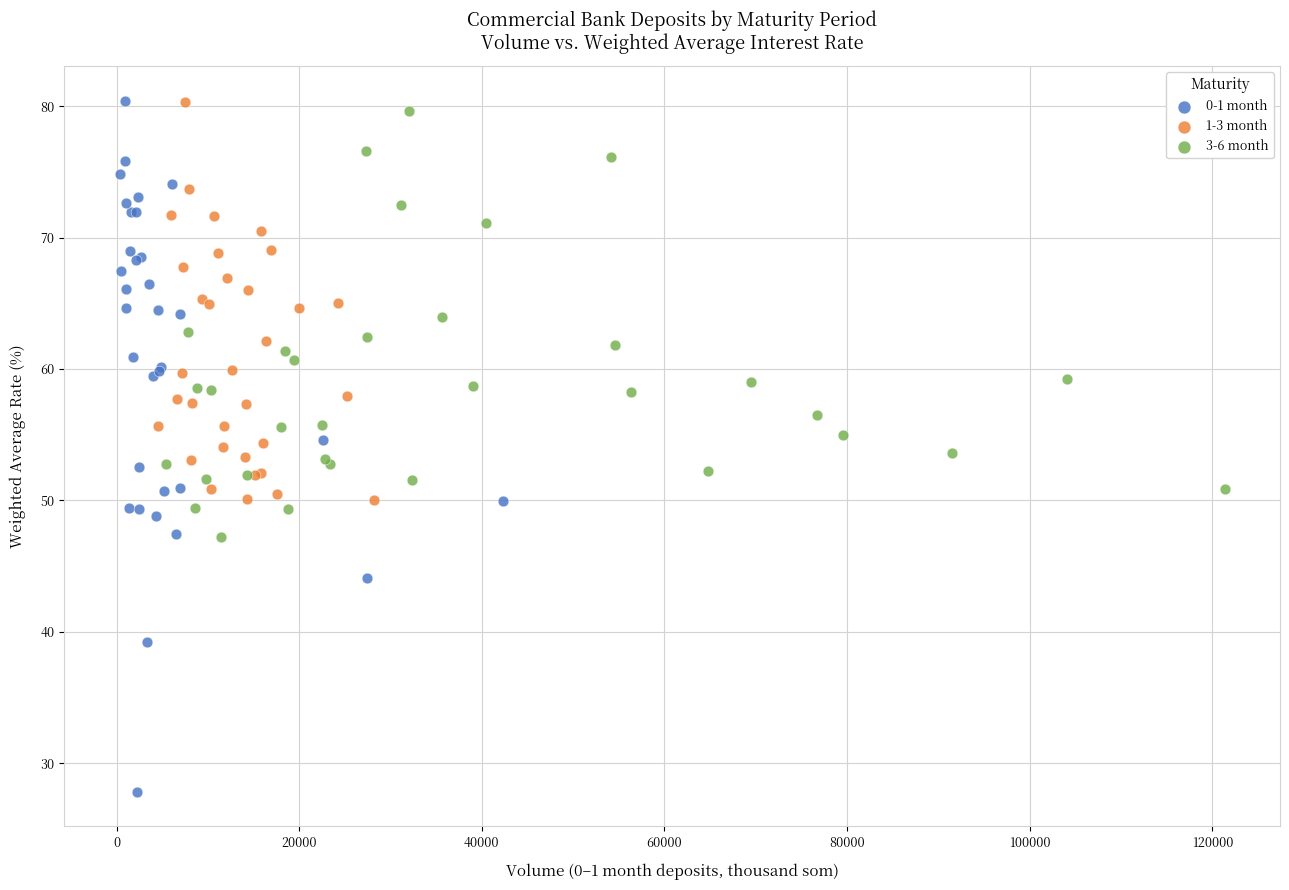

Which series reaches the minimum Y coordinate?

0-1 month